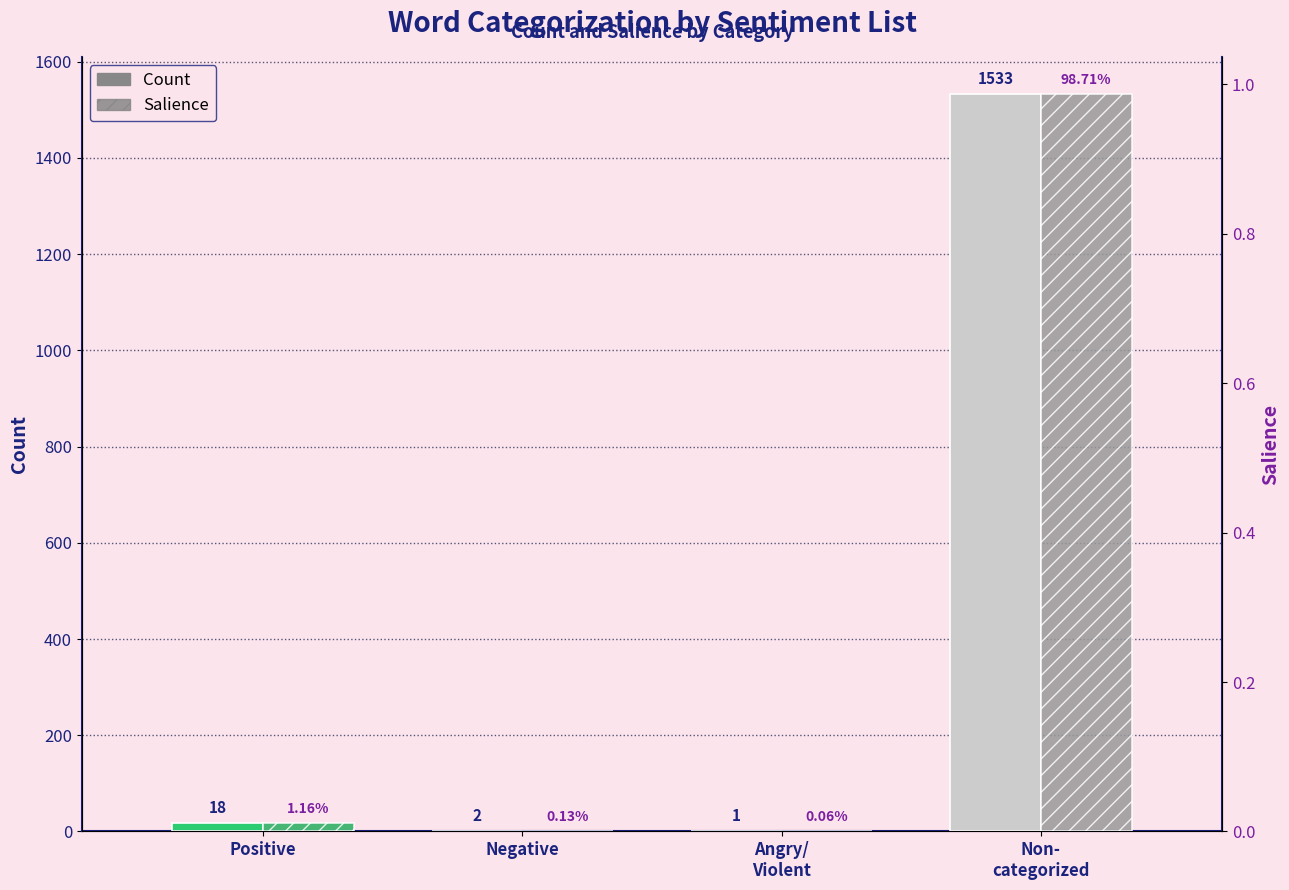

The Count series shows 852.6 at Non-
categorized. True or false?

False